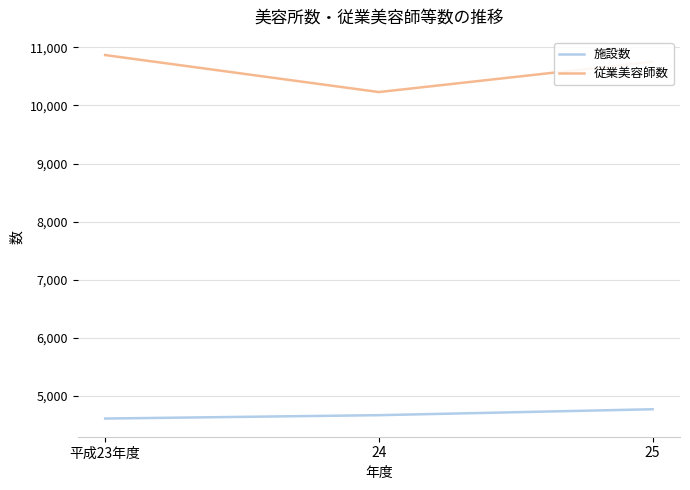

What is the average value of the 従業美容師数 series?

10617